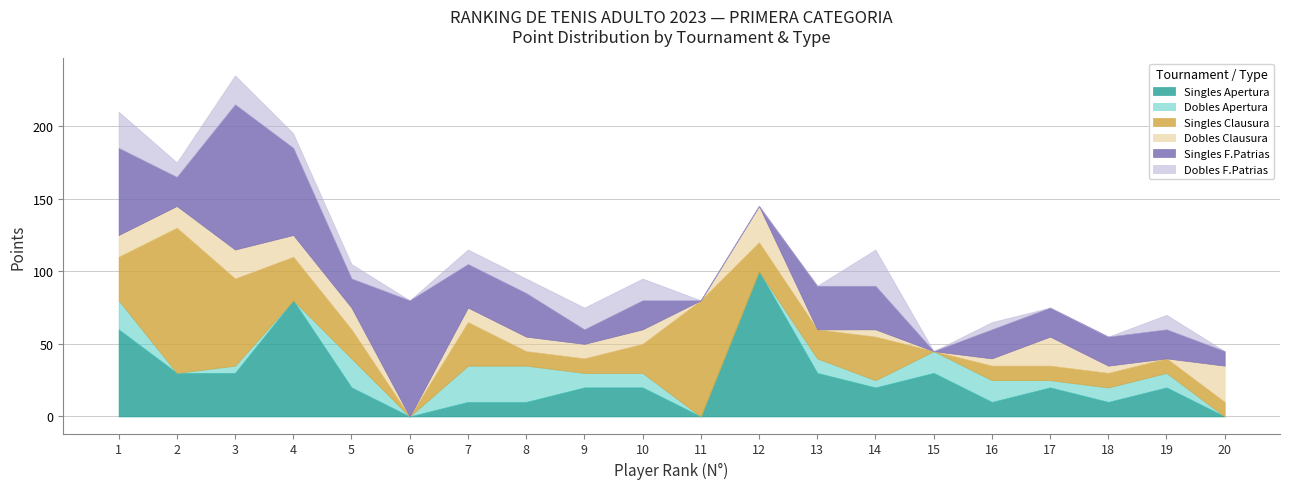

How many data points in Dobles F.Patrias are less than 10?

9